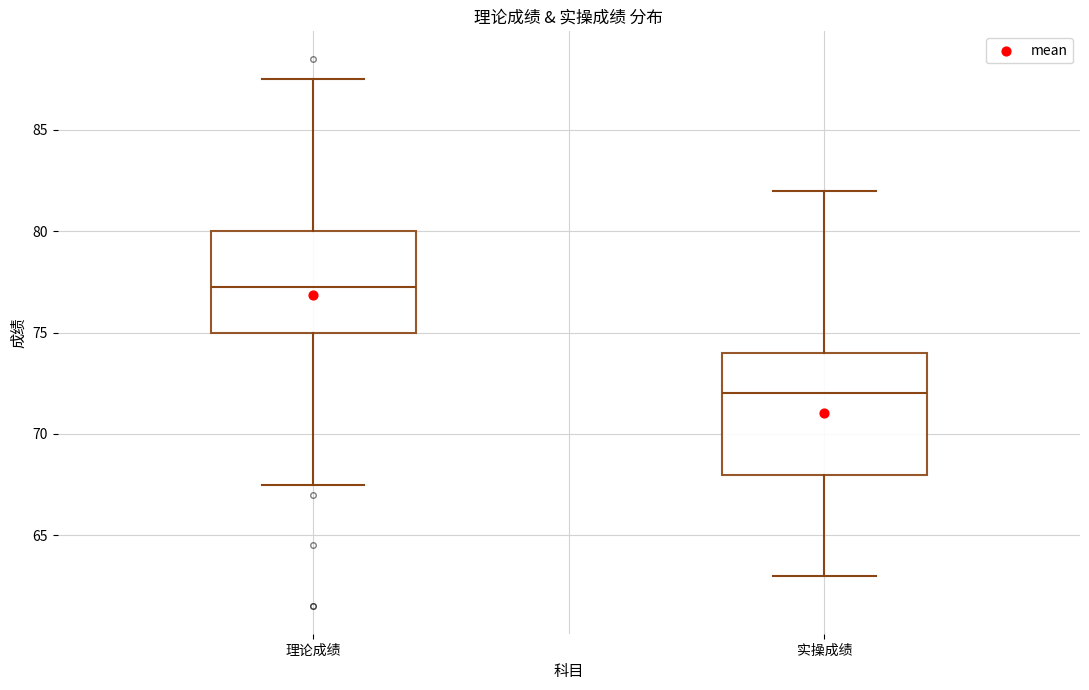

Where is the lower edge of the box for 理论成绩 on the y-axis? The values are not printed on the chart, so give them approximately, as read against the axis.

75.0